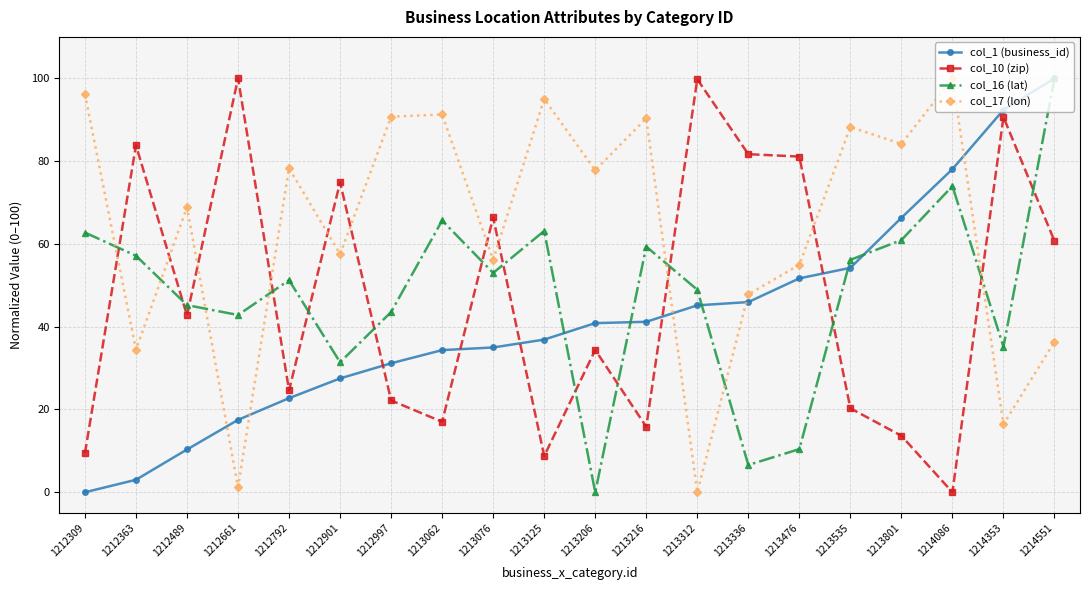

Where do col_1 (business_id) and col_10 (zip) first cross each other?

1212901 and 1212997